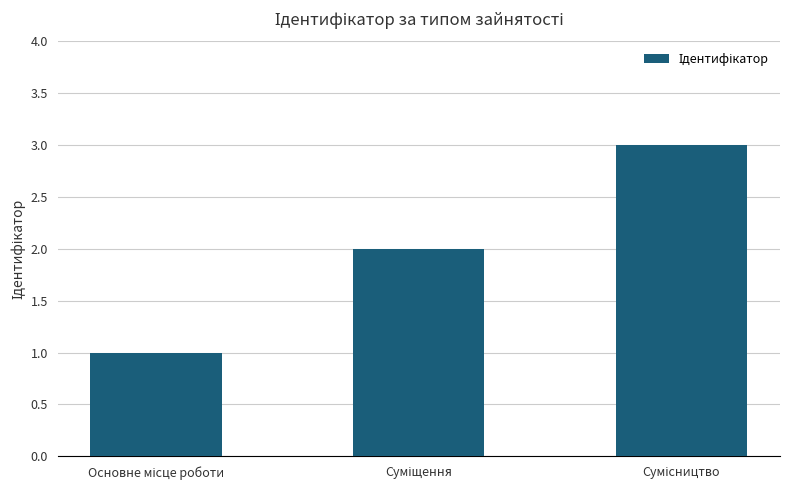

What is the maximum value shown in the chart?

3